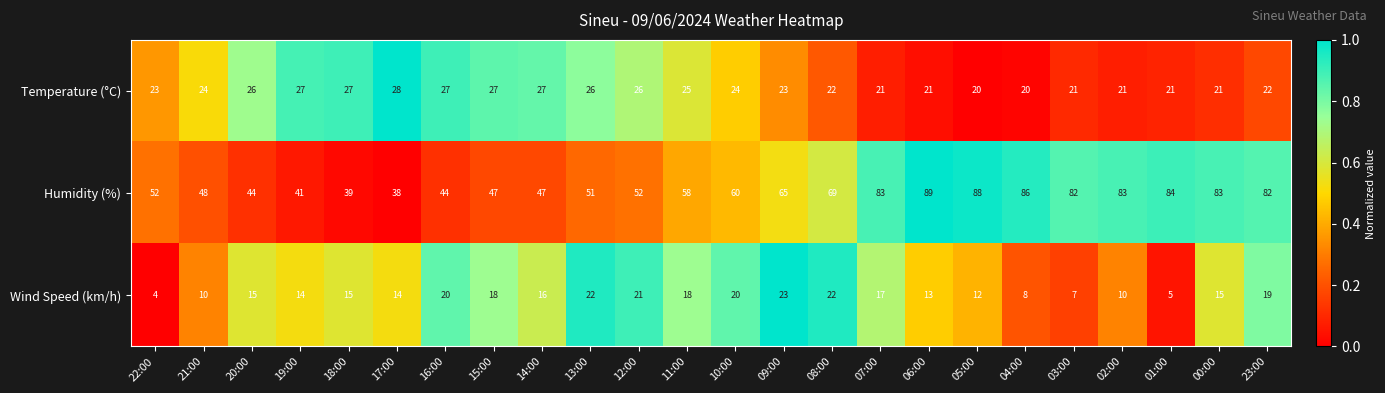

Is the value of Wind Speed (km/h) at 03:00 greater than the value of Humidity (%) at 22:00?

No